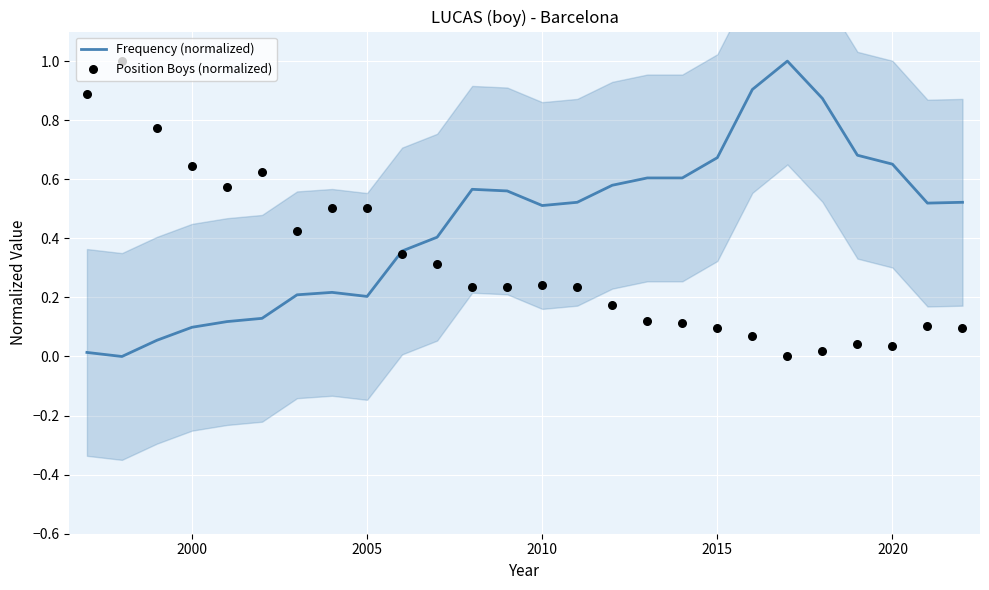

Is it true that Frequency (normalized) equals 1.0 at 2020?

False